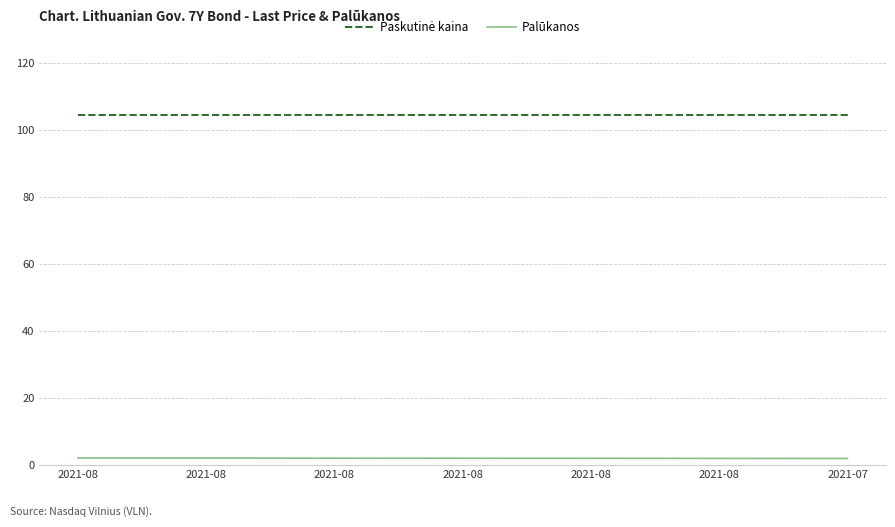

What is the maximum value shown in the chart?

104.4